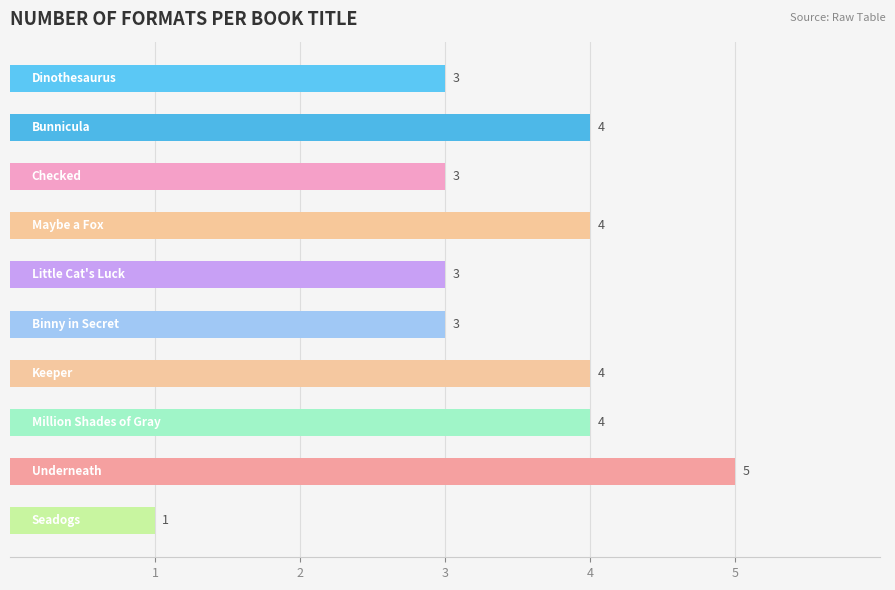

What is the value of the 7th bar from the top?

4